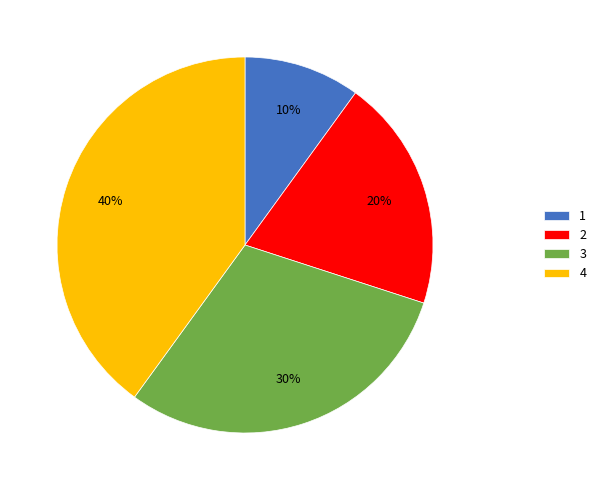

Approximately how many times larger is the value at 3 compared to 2?

1.5